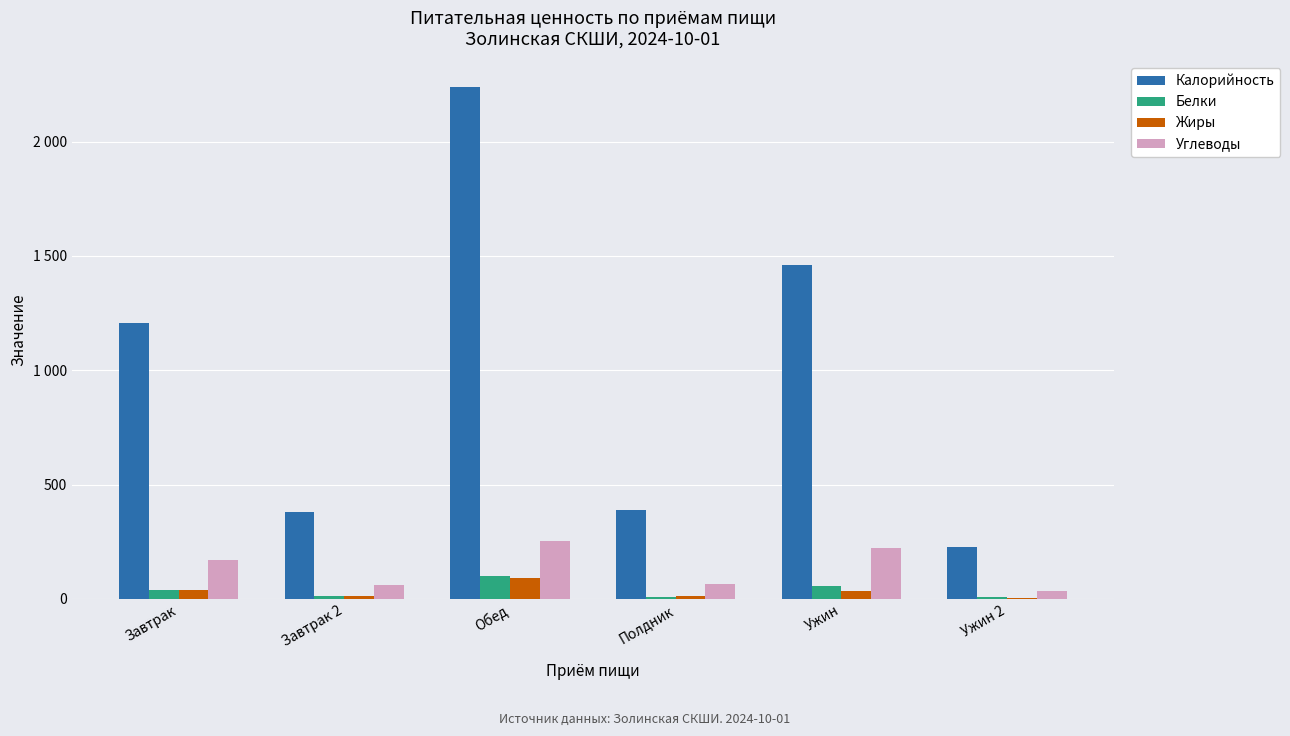

At which category is the sum across all series the highest?

Обед